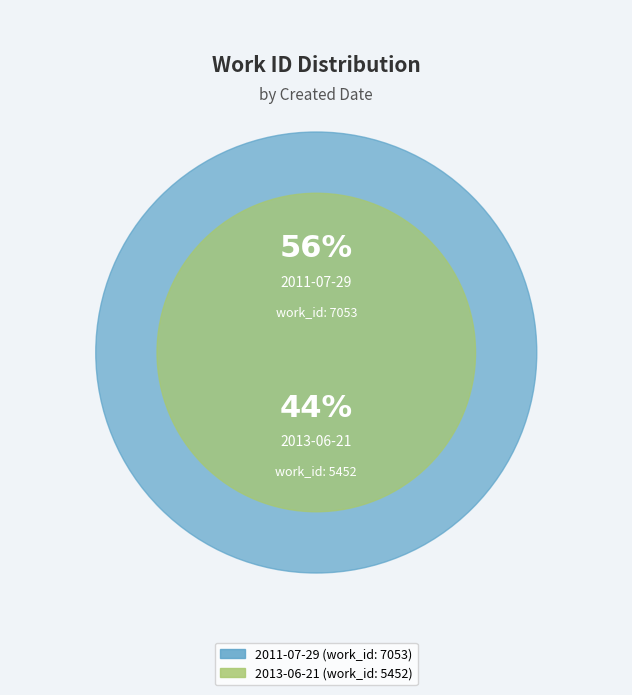

What is the ratio of the value at 2011-07-29 to the value at 2013-06-21?

1.3